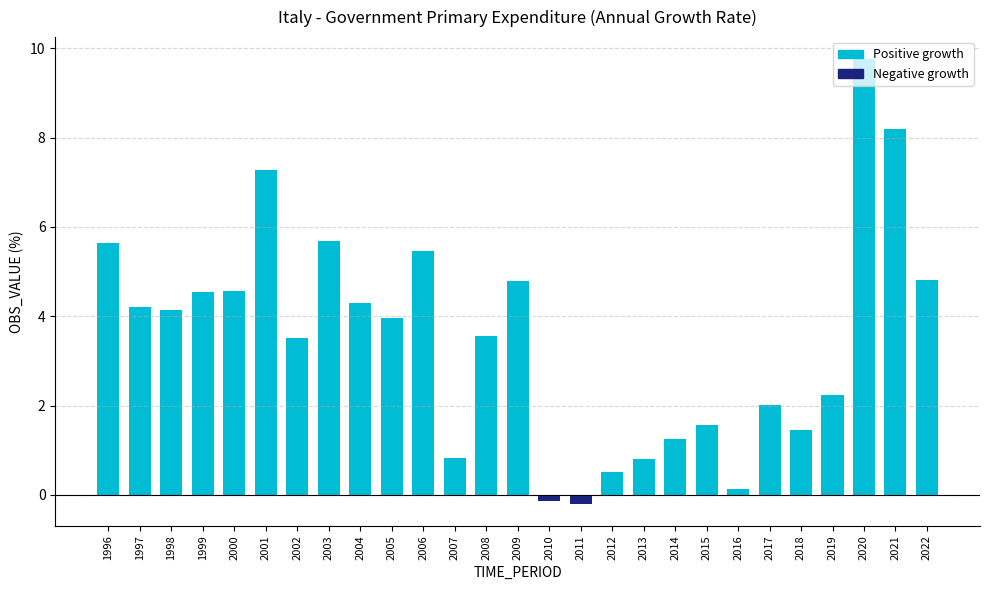

Is it true that Negative growth equals 0.1 at 2016?

False